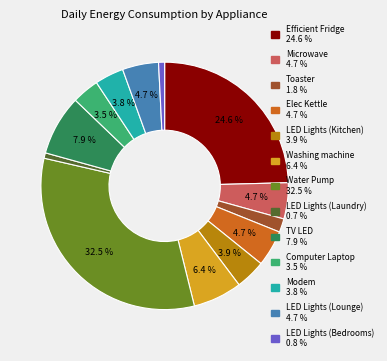

Between Microwave and Toaster, which is larger?

Microwave